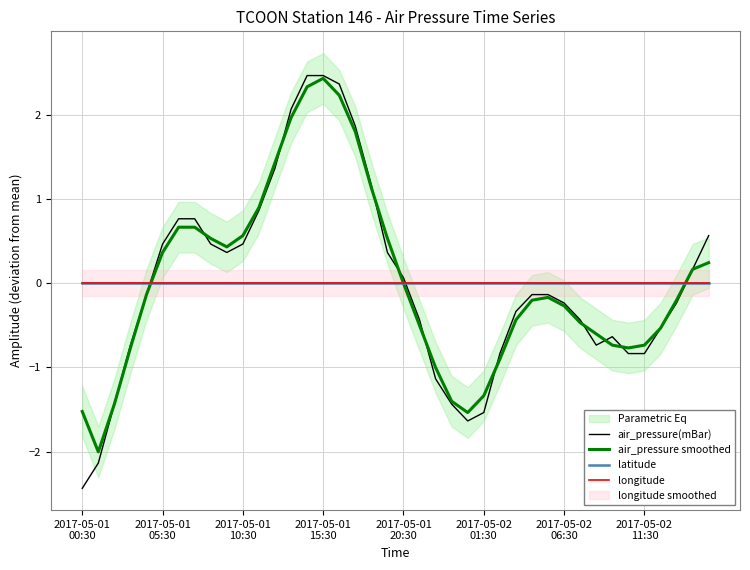

Which series changed the most between 30 and 36?

air_pressure(mBar)